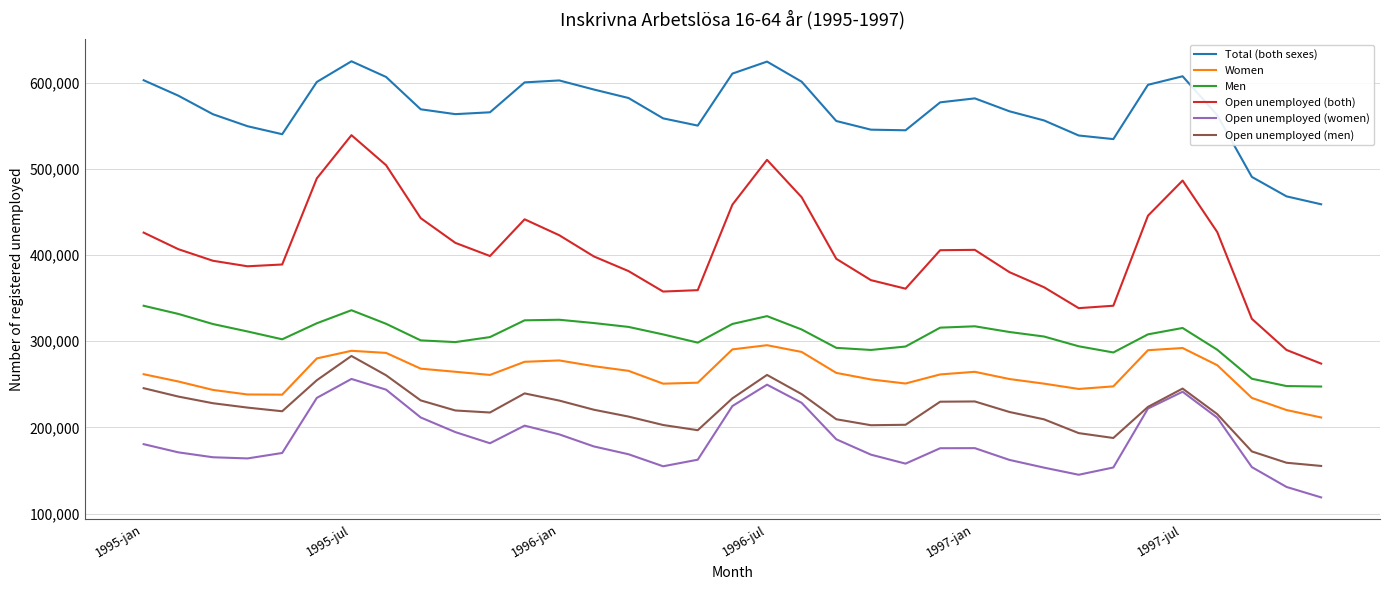

Which series has the largest total across all categories?

Total (both sexes)